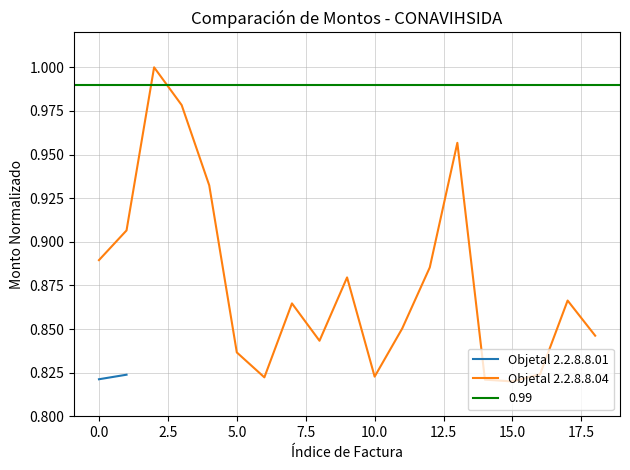

Where is the data nearest to the value 0?

15